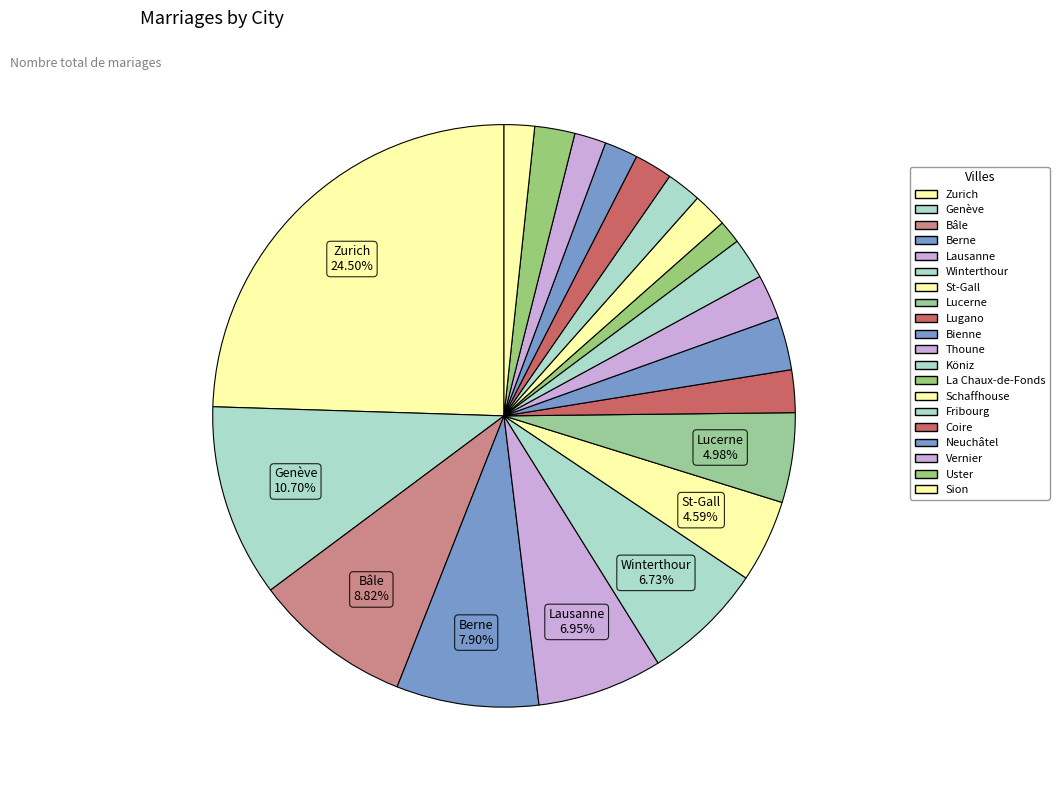

Count the number of slices in the pie.

20